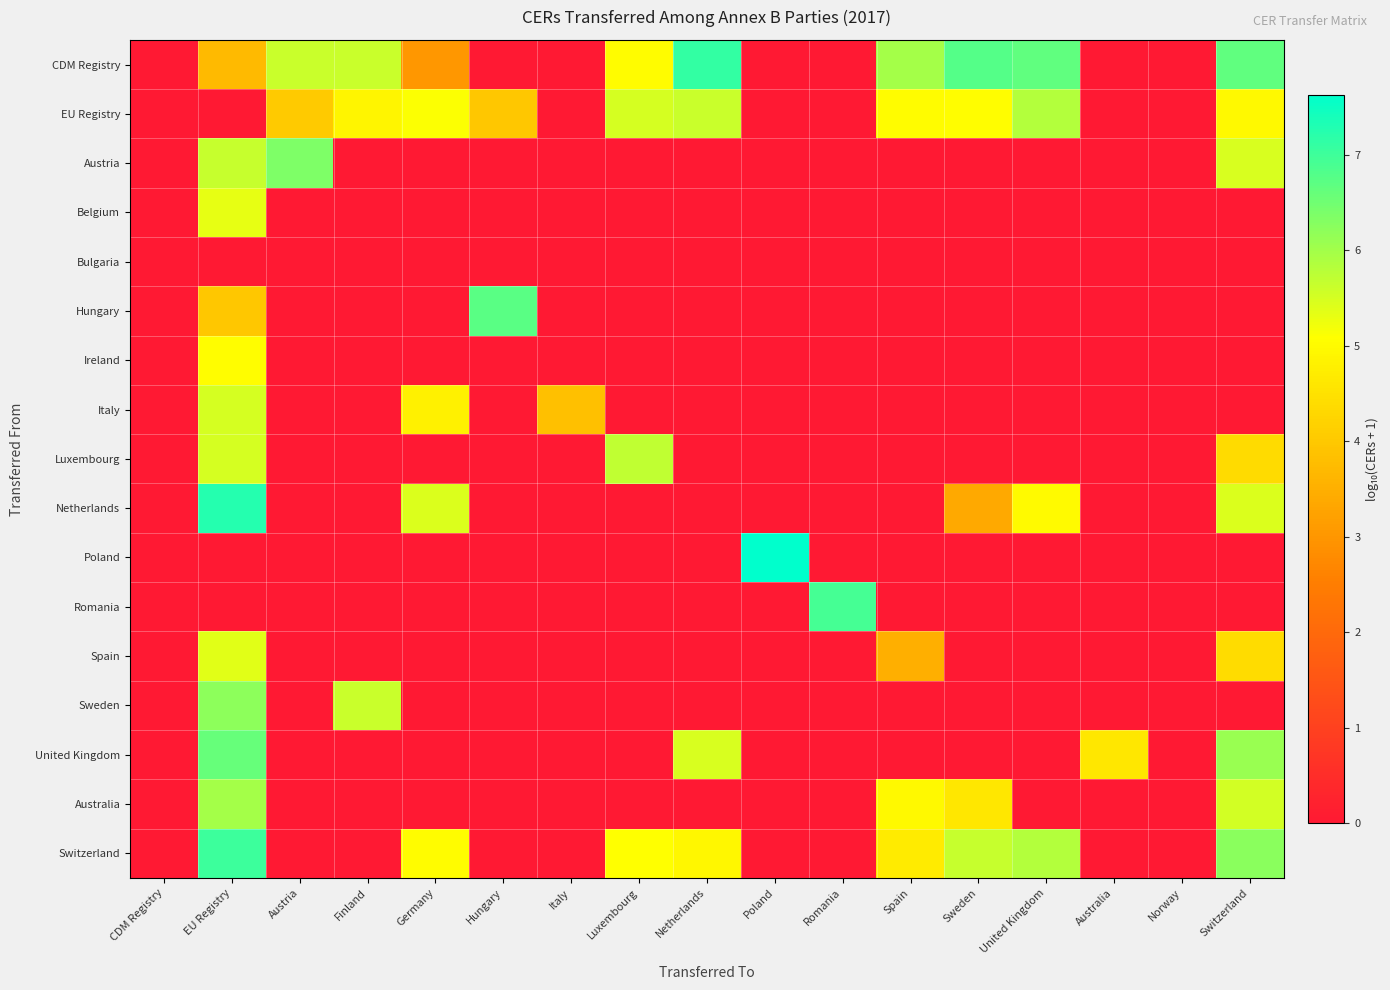

At which category is the sum across all series the highest?

EU Registry